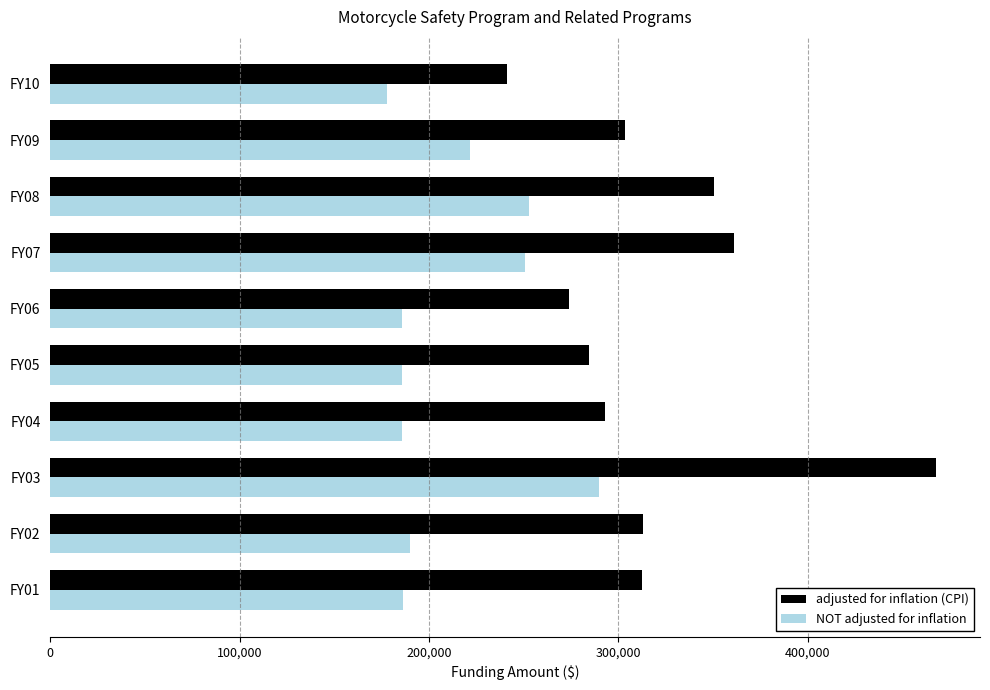

What is the minimum value shown in the chart?

177801